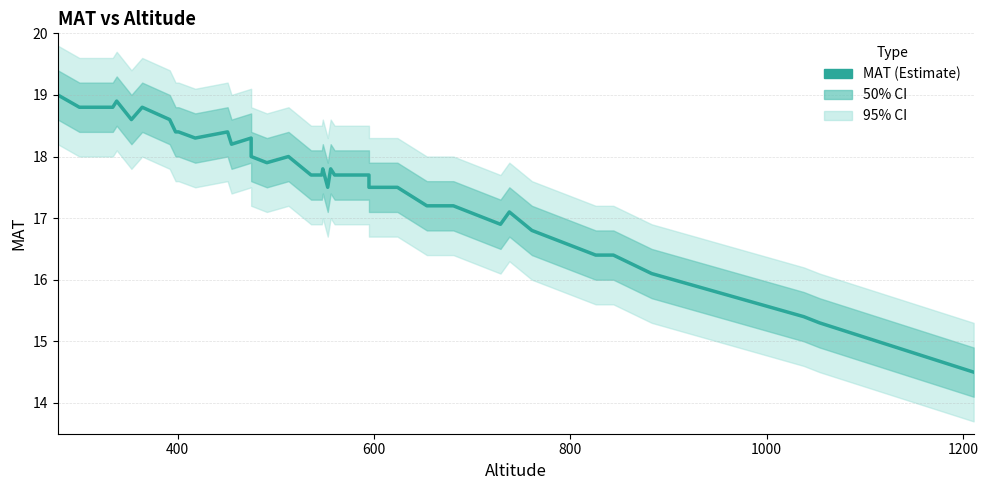

The value at 10 is 6.3. True or false?

False